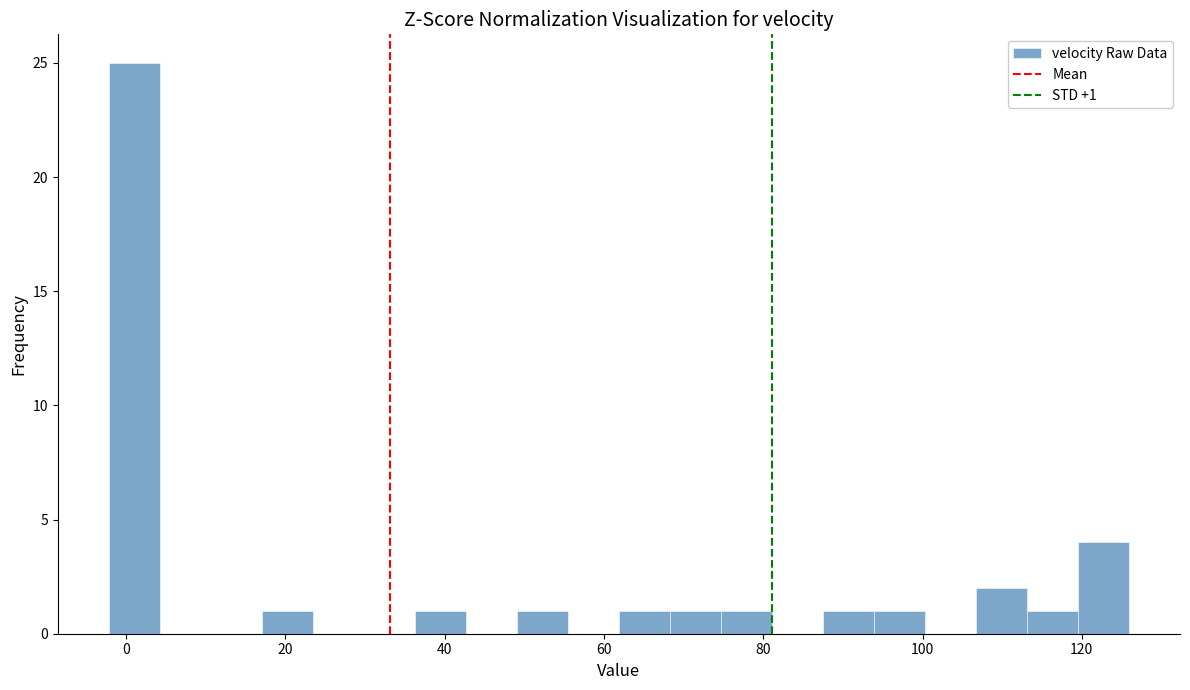

Read against the x-axis, roughly where is the centre of the tallest bar?

2